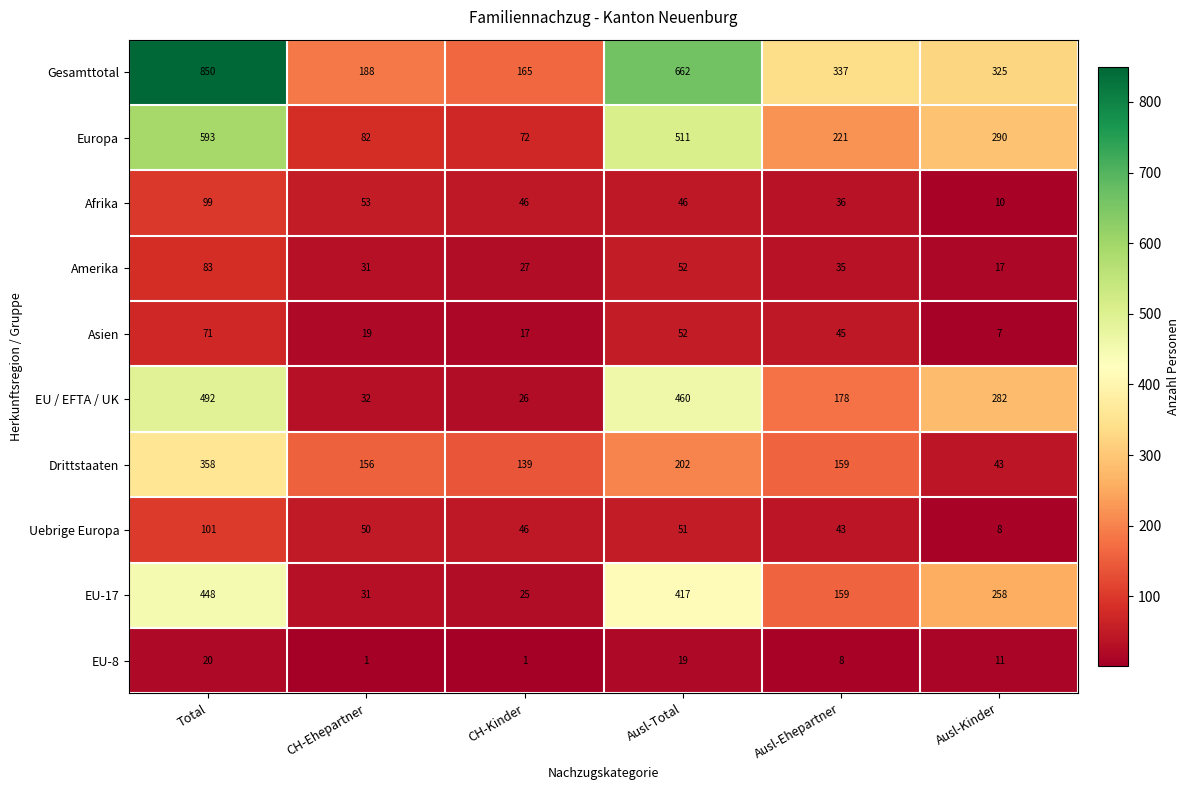

Between CH-Kinder and Ausl-Kinder, which series saw the biggest shift?

EU / EFTA / UK